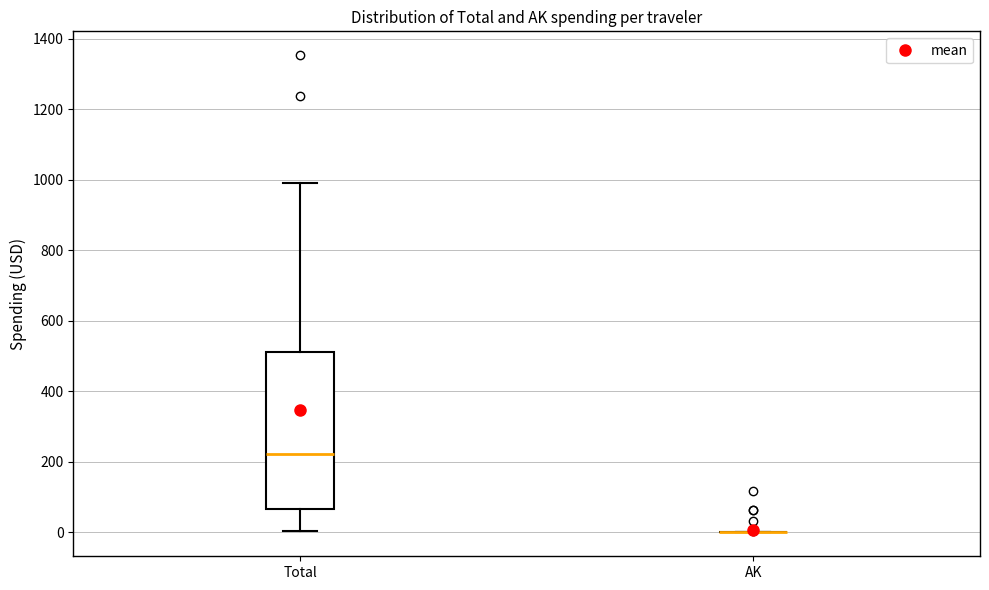

Comparing the boxes themselves (not the whiskers), which one is the tallest?

Total